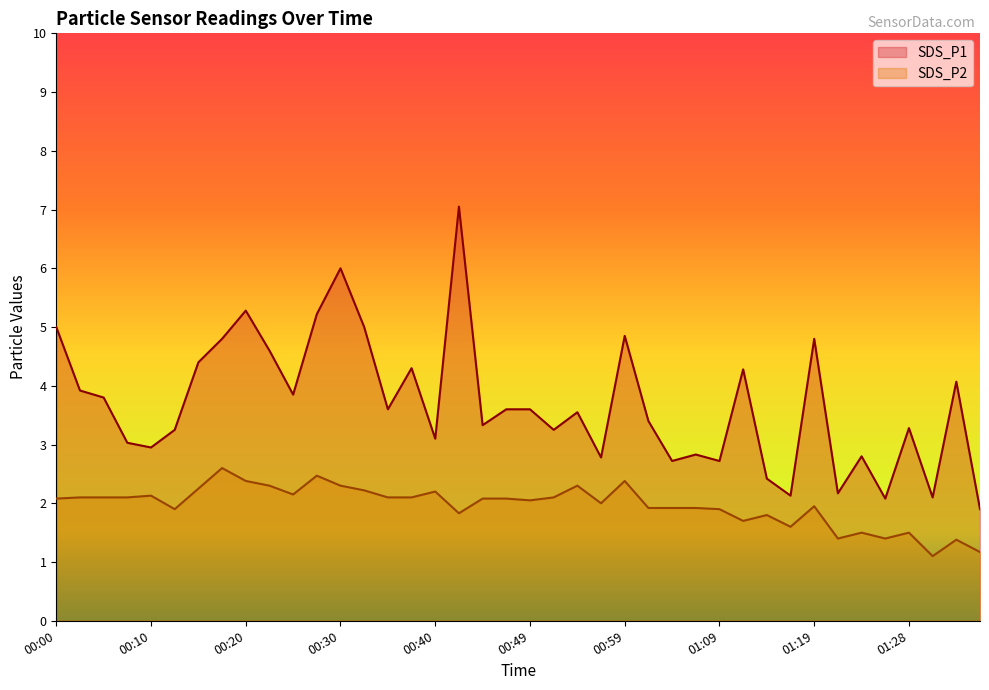

Reading left to right, what are all the values shown in this chart?

SDS_P1: 5.0	3.9	3.8	3.0	3.0	3.2	4.4	4.8	5.3	4.6	3.9	5.2	6.0	5.0	3.6	4.3	3.1	7.0	3.3	3.6	3.6	3.2	3.5	2.8	4.8	3.4	2.7	2.8	2.7	4.3	2.4	2.1	4.8	2.2	2.8	2.1	3.3	2.1	4.1	1.9
SDS_P2: 2.1	2.1	2.1	2.1	2.1	1.9	2.2	2.6	2.4	2.3	2.1	2.5	2.3	2.2	2.1	2.1	2.2	1.8	2.1	2.1	2.0	2.1	2.3	2.0	2.4	1.9	1.9	1.9	1.9	1.7	1.8	1.6	1.9	1.4	1.5	1.4	1.5	1.1	1.4	1.2